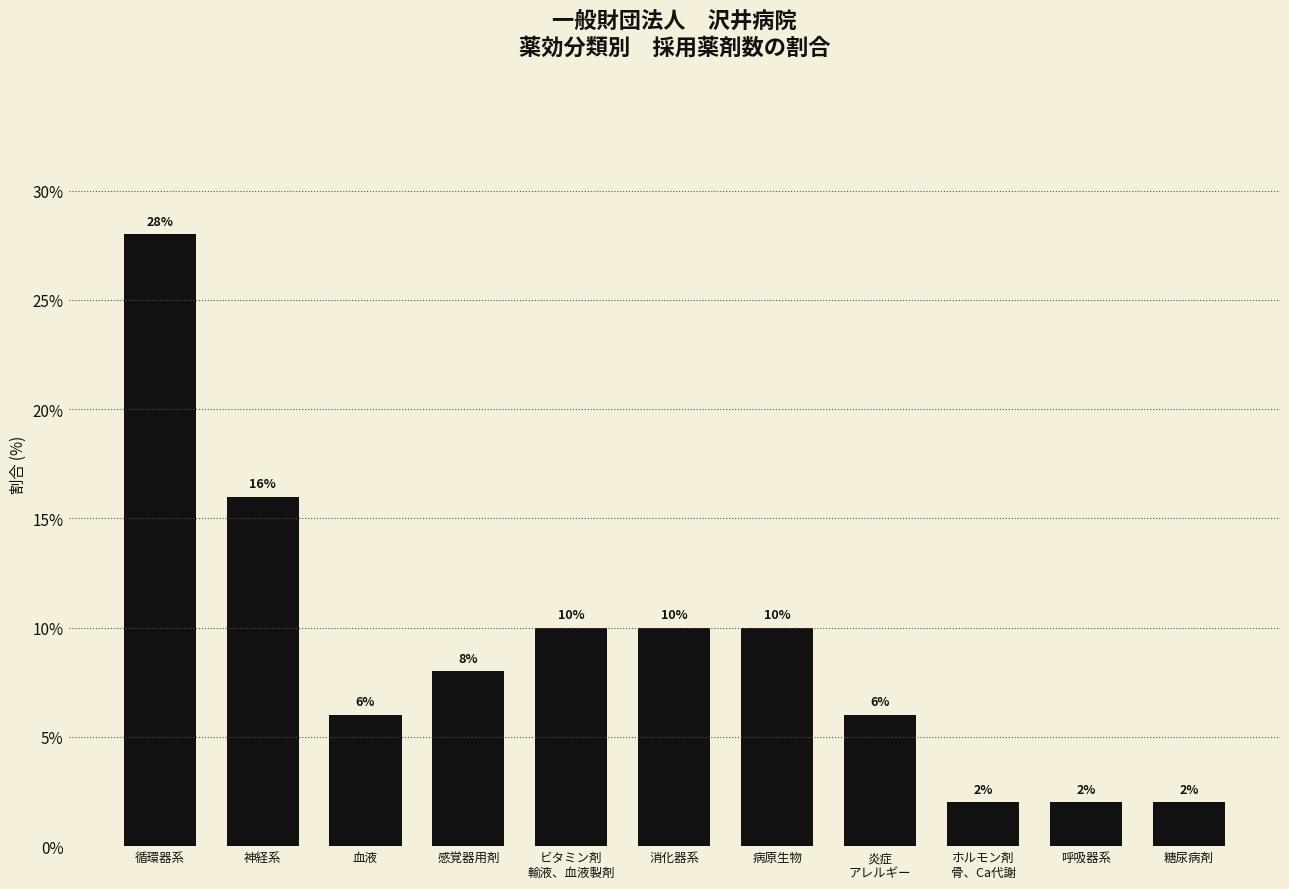

The value at 神経系 is 16.0. True or false?

True